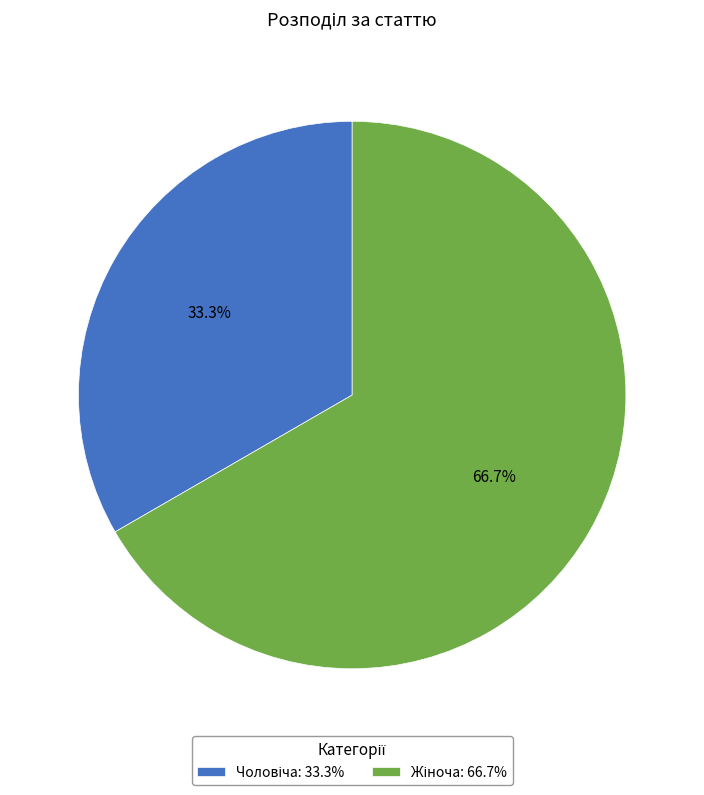

To the nearest percent, what percentage of the pie is Жіноча?

67%